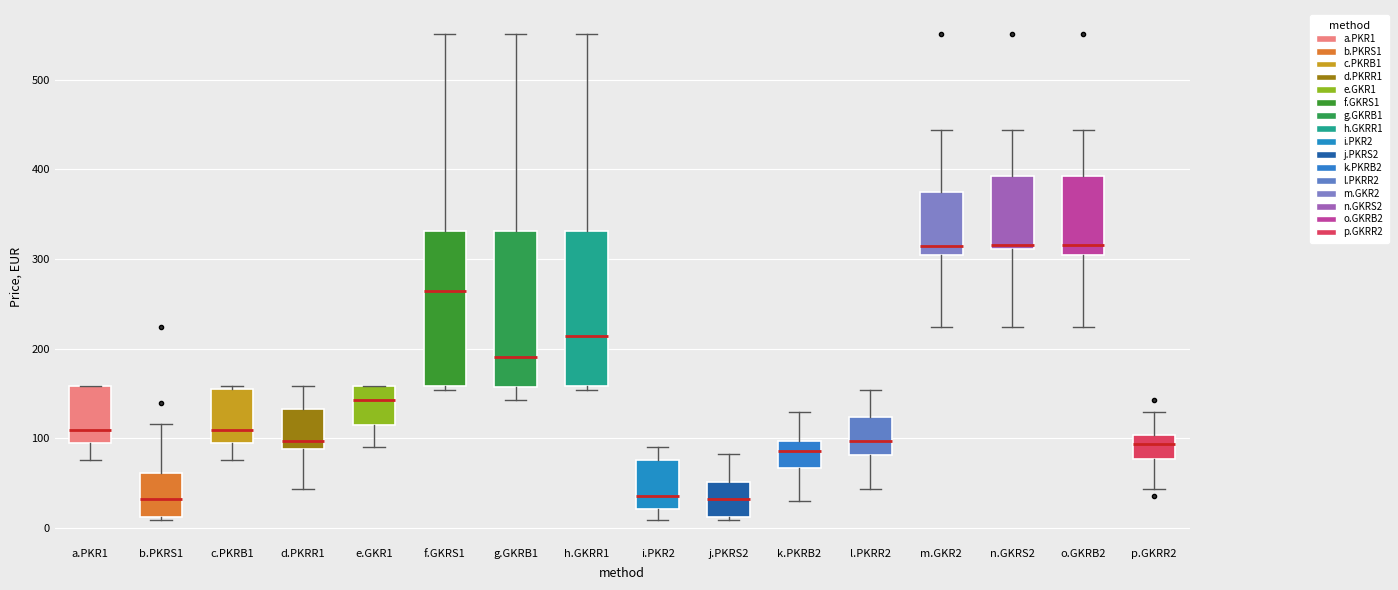

Reading left to right, read every box against the y-axis: the position of its median line, the range the box covers, and the ends of its whiskers. The values are not printed on the chart, so give them approximately, as read against the axis.

a.PKR1: median 110, box 90 to 160, whiskers 80 to 160
b.PKRS1: median 30, box 10 to 60, whiskers 10 to 120
c.PKRB1: median 110, box 90 to 160, whiskers 80 to 160
d.PKRR1: median 100, box 90 to 130, whiskers 40 to 160
e.GKR1: median 140, box 120 to 160, whiskers 90 to 160
f.GKRS1: median 260, box 160 to 330, whiskers 150 to 550
g.GKRB1: median 190, box 160 to 330, whiskers 140 to 550
h.GKRR1: median 210, box 160 to 330, whiskers 150 to 550
i.PKR2: median 40, box 20 to 80, whiskers 10 to 90
j.PKRS2: median 30, box 10 to 50, whiskers 10 to 80
k.PKRB2: median 90, box 70 to 100, whiskers 30 to 130
l.PKRR2: median 100, box 80 to 120, whiskers 40 to 150
m.GKR2: median 310, box 300 to 380, whiskers 220 to 440
n.GKRS2: median 320, box 310 to 390, whiskers 220 to 440
o.GKRB2: median 320, box 300 to 390, whiskers 220 to 440
p.GKRR2: median 90, box 80 to 100, whiskers 40 to 130